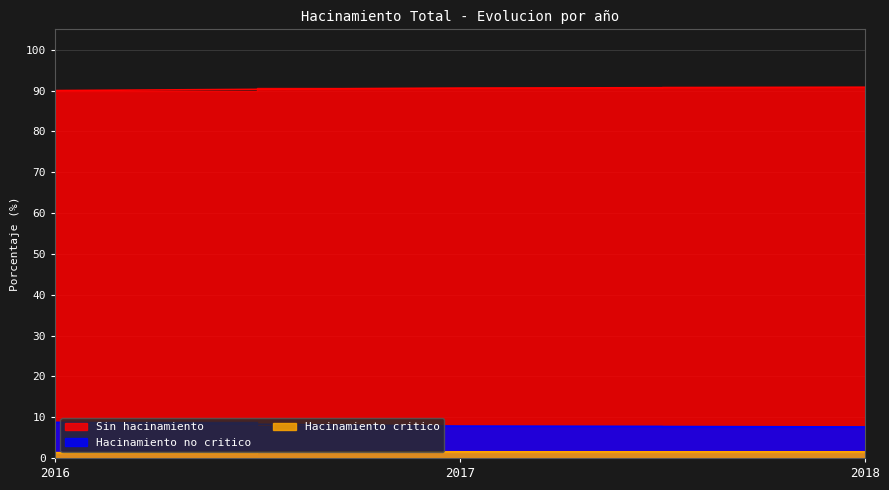

Does the chart have visible grid lines?

Yes